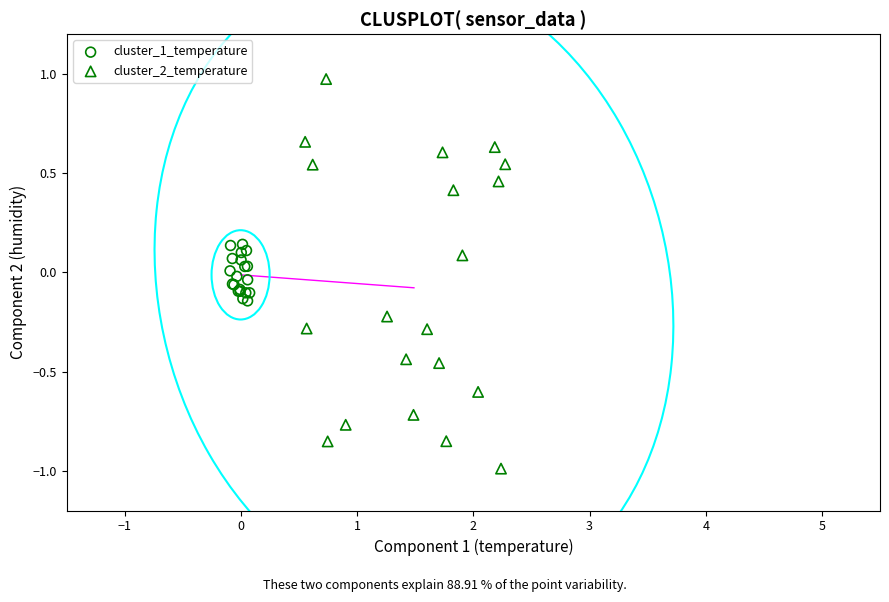

Which series reaches the minimum Y coordinate?

cluster_2_temperature